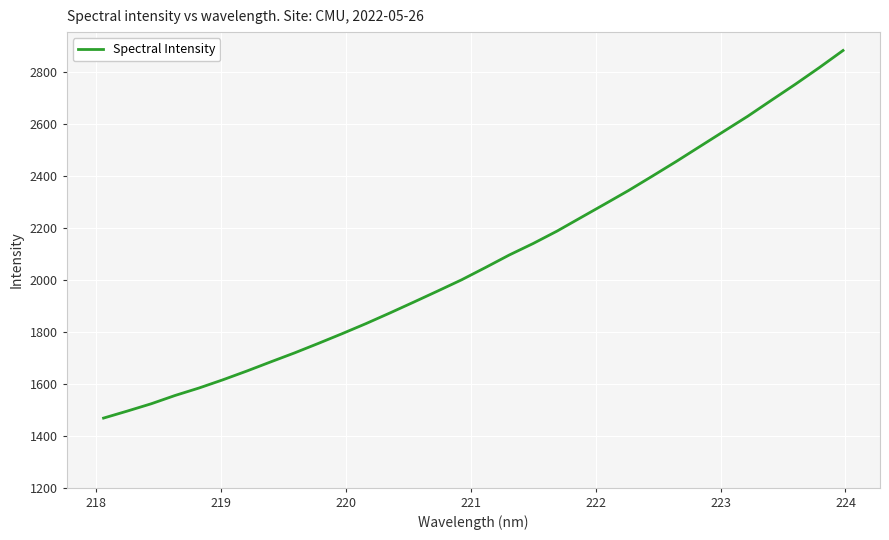

What is the difference between the maximum and minimum values?

1415.6